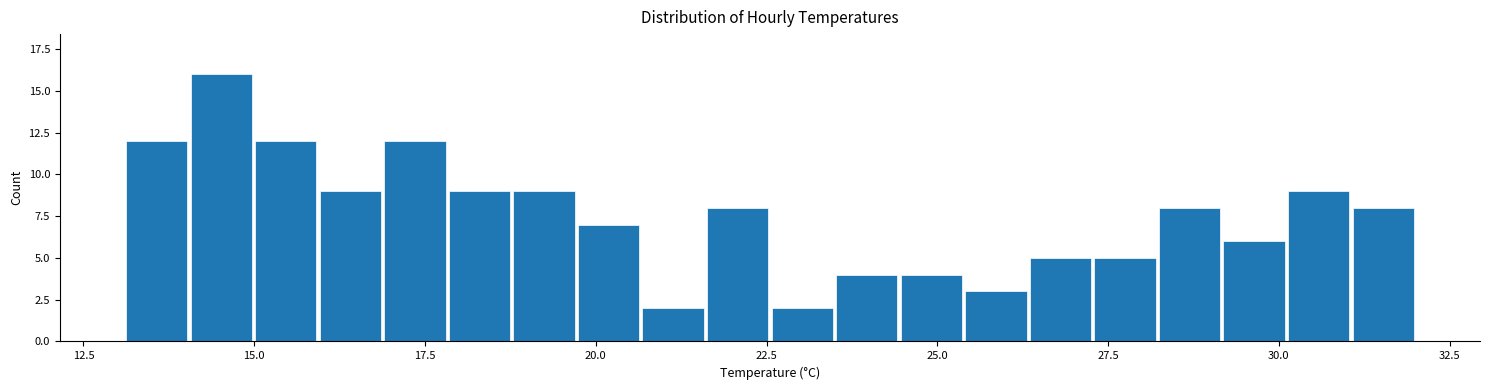

Around what value on the x-axis is the tallest bar? Give the approximate position of its centre, as read against the axis.

14.5